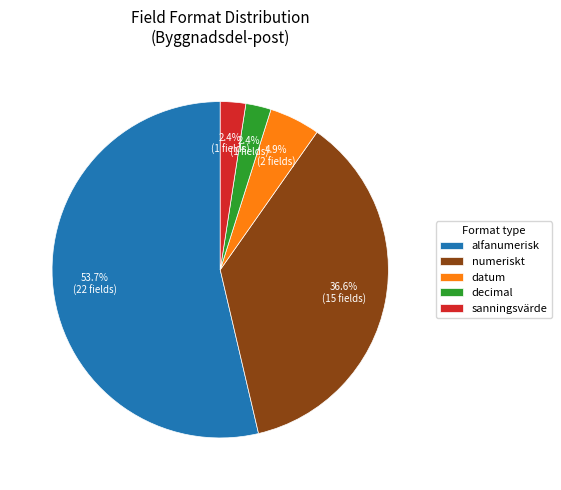

Which category has the biggest portion of the pie?

alfanumerisk